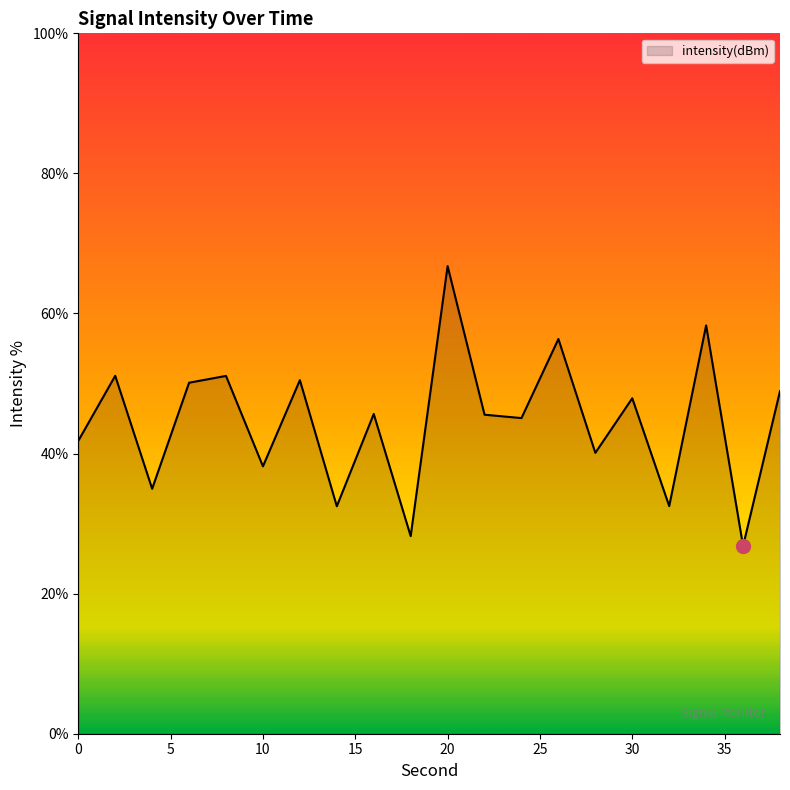

What is the difference between the maximum and minimum values?

40.0